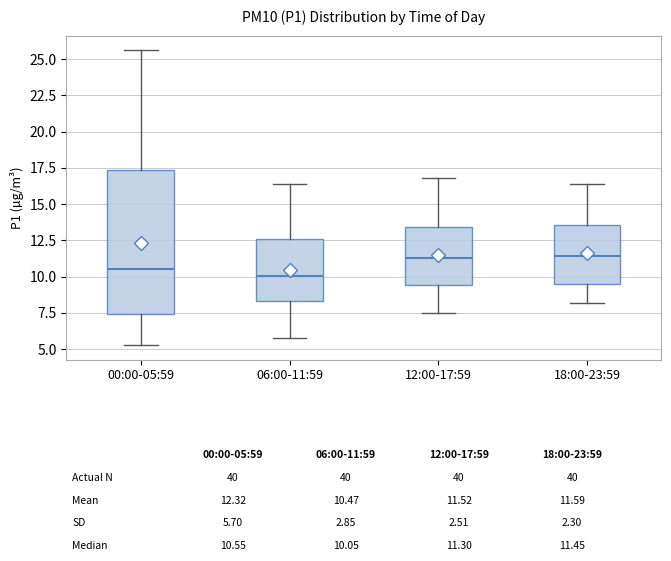

Which box's median line is the lowest?

06:00-11:59